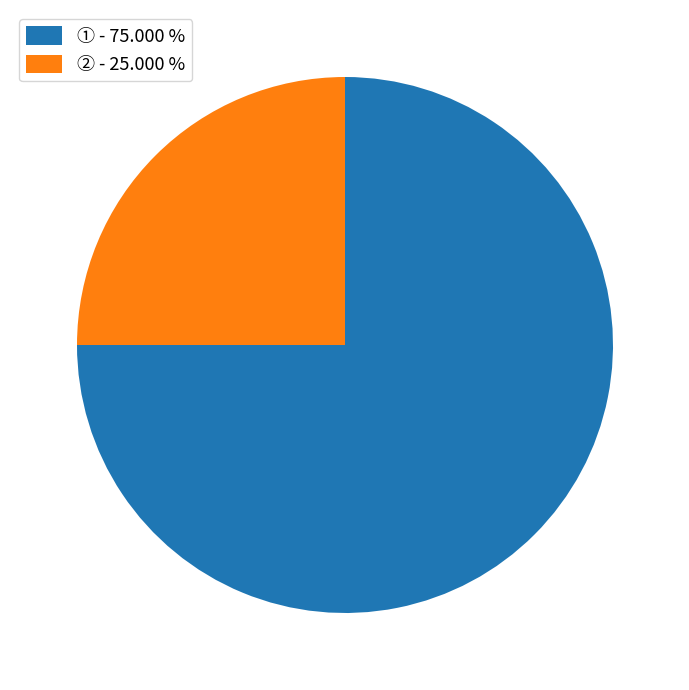

Between ① - 75.000 % and ② - 25.000 %, which is larger?

① - 75.000 %